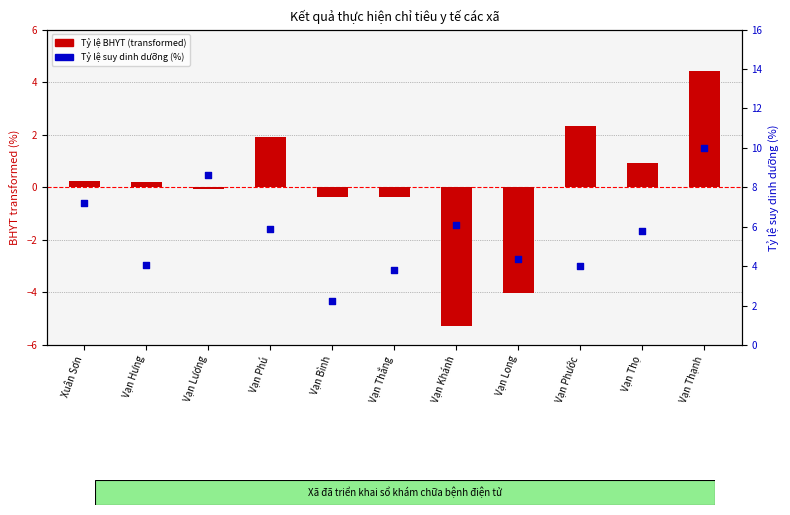

At which category is the sum across all series the highest?

Vạn Thạnh